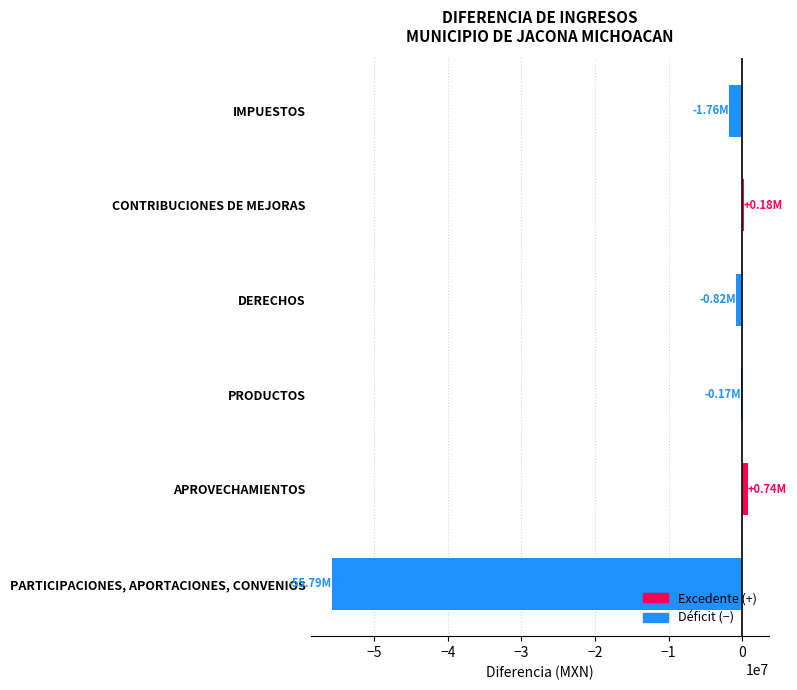

Count the number of values greater than -168945.

2